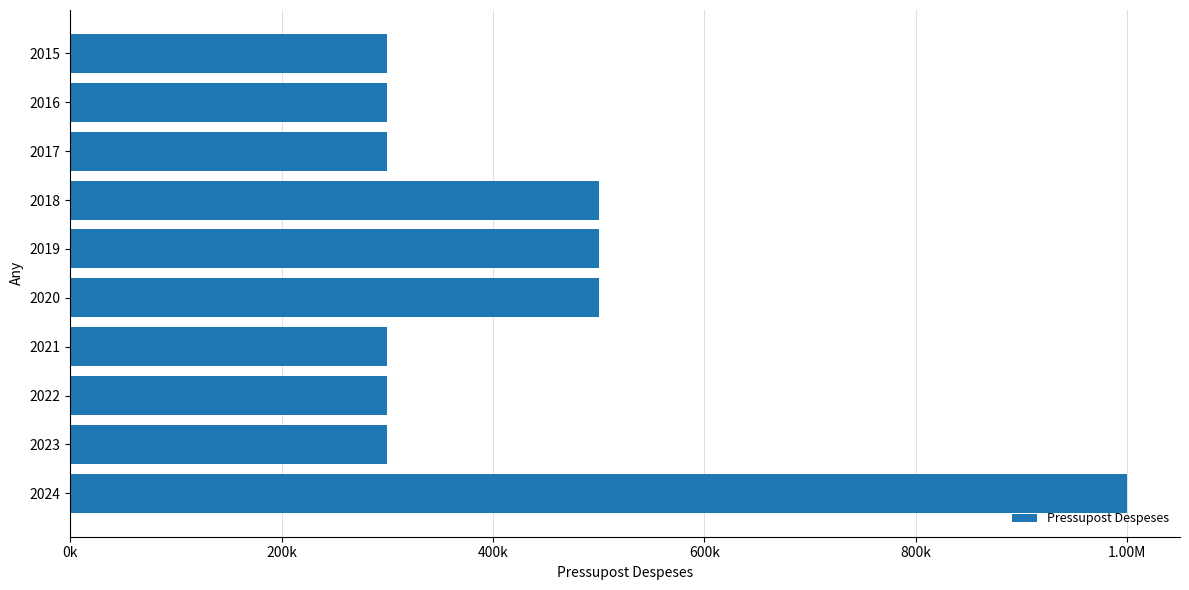

What is the smallest value displayed?

300000